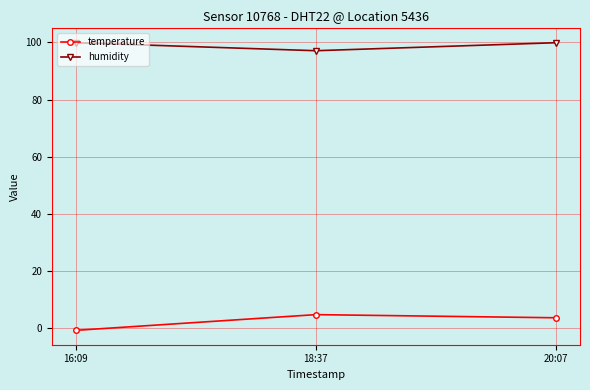

What is the label of the 3rd point from the right?

16:09